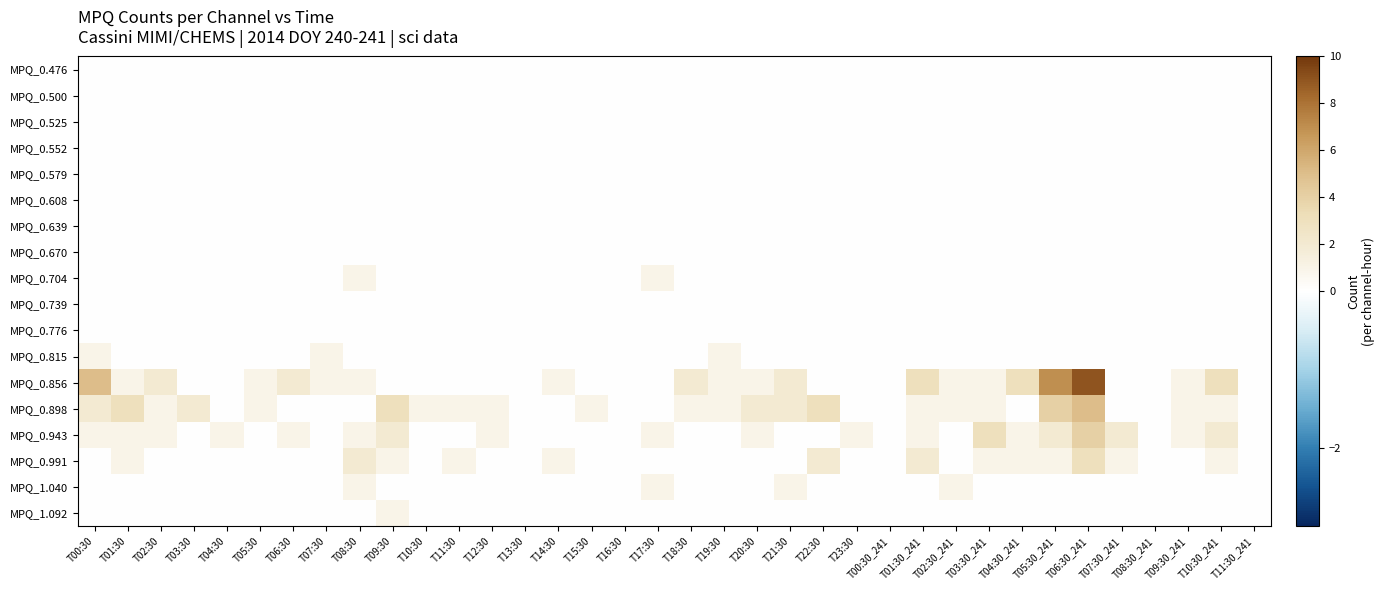

At how many categories does at least one series exceed 0?

31